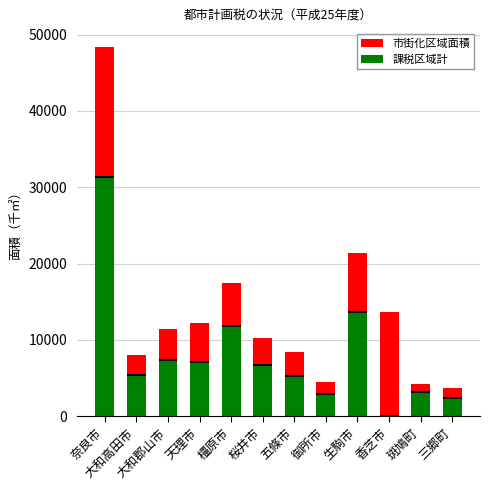

How many bars are there in total?

24